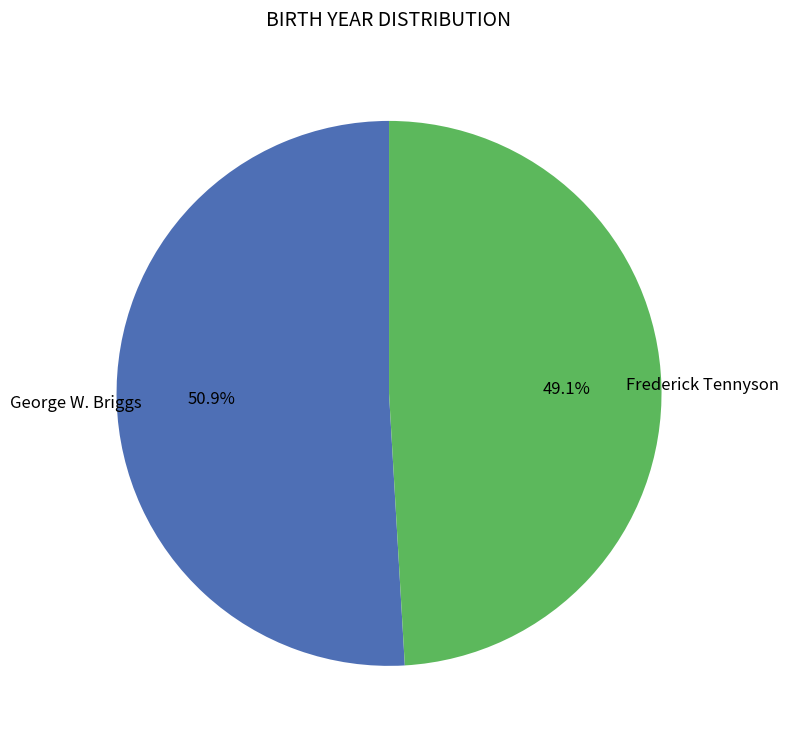

Is there a majority slice in this chart?

Yes